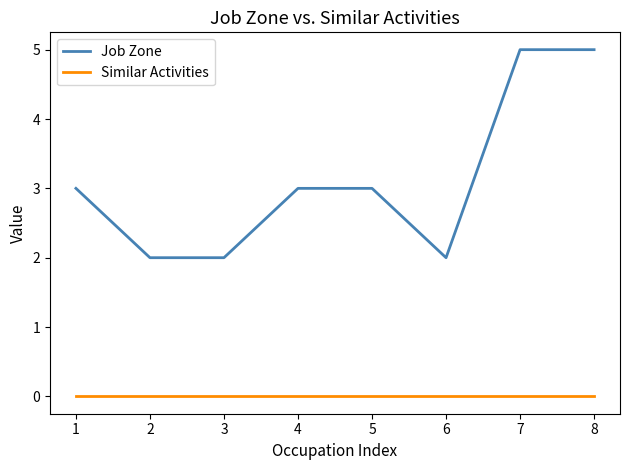

List the series in order of their overall mean, highest first.

Job Zone, Similar Activities